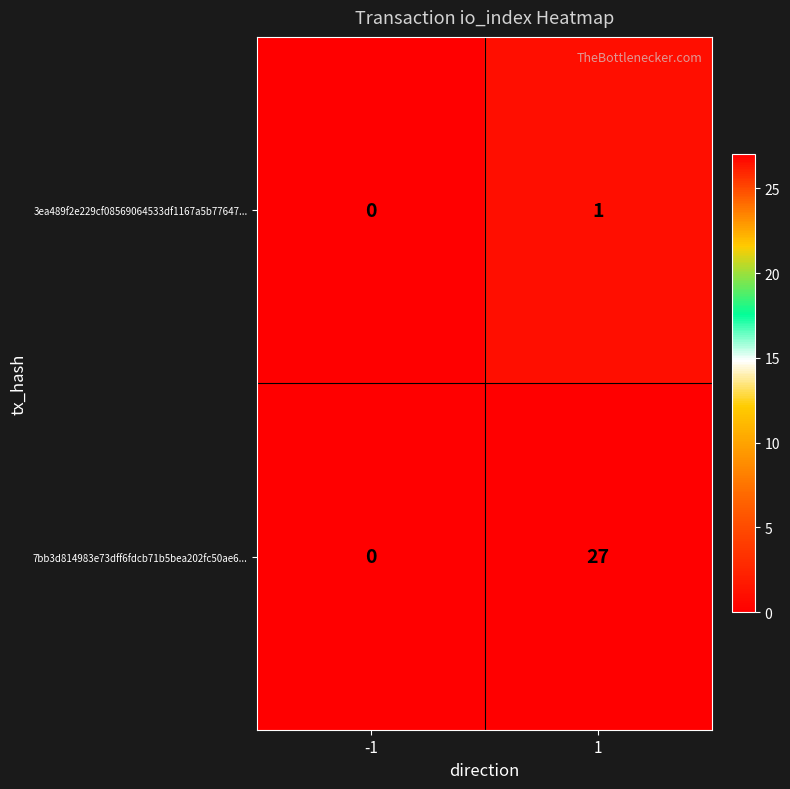

Reading left to right, what are all the values shown in this chart?

3ea489f2e229cf08569064533df1167a5b77647...: -1=0	1=1
7bb3d814983e73dff6fdcb71b5bea202fc50ae6...: -1=0	1=27